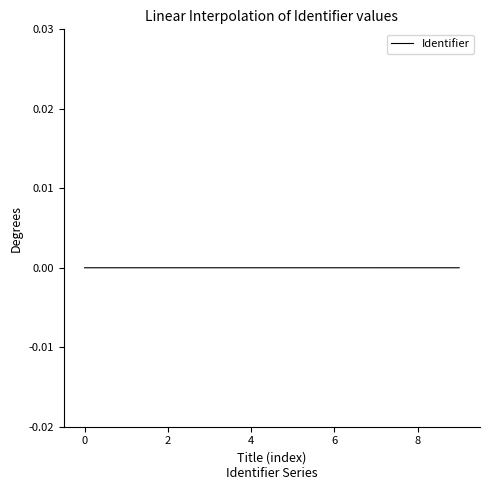

Count the number of data series in this chart.

1